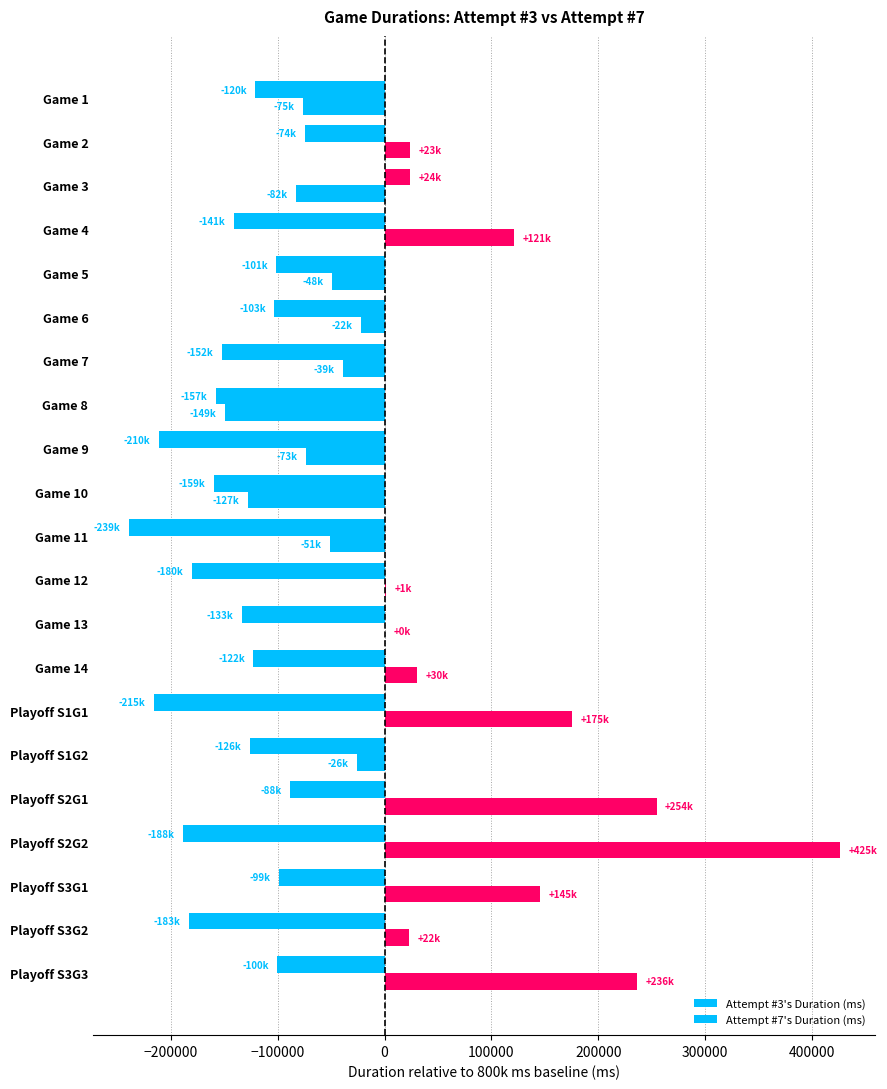

How many distinct data groups are displayed?

2